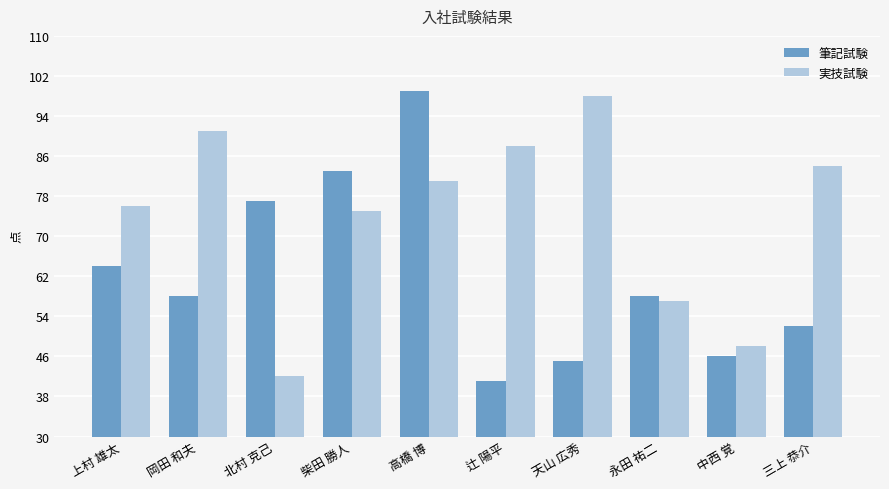

Which category has the lowest value in the 筆記試験 series?

辻 陽平